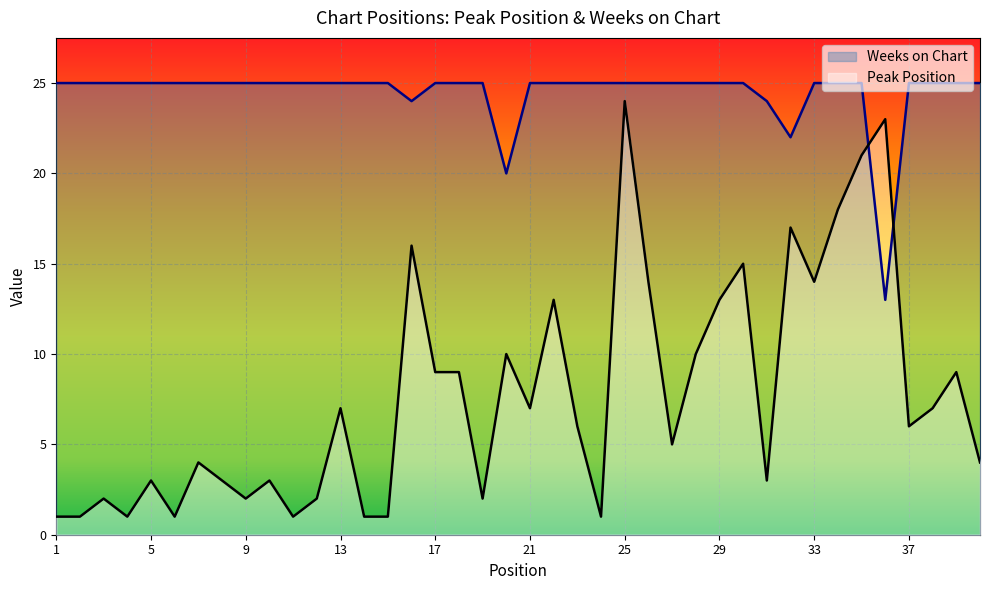

Is the value of Peak Position at 34 greater than the value of Weeks on Chart at 32?

No